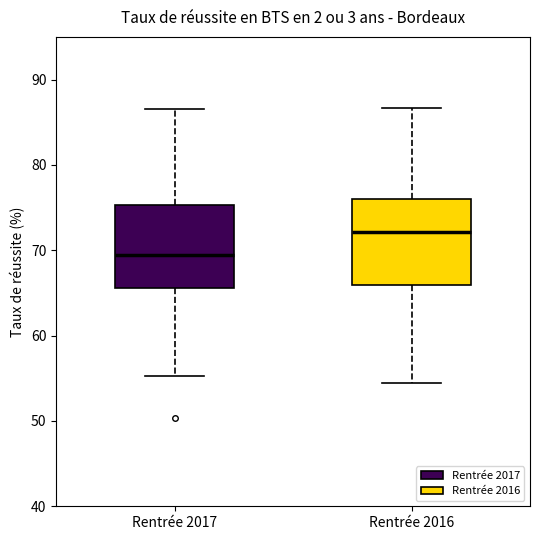

Reading left to right, transcribe this box plot: for each box, give where its median line is, the range the box spans, and where its two whiskers end, as read against the y-axis. The values are not printed on the chart, so give them approximately, as read against the axis.

Rentrée 2017: median 69, box 66 to 75, whiskers 55 to 87
Rentrée 2016: median 72, box 66 to 76, whiskers 55 to 87